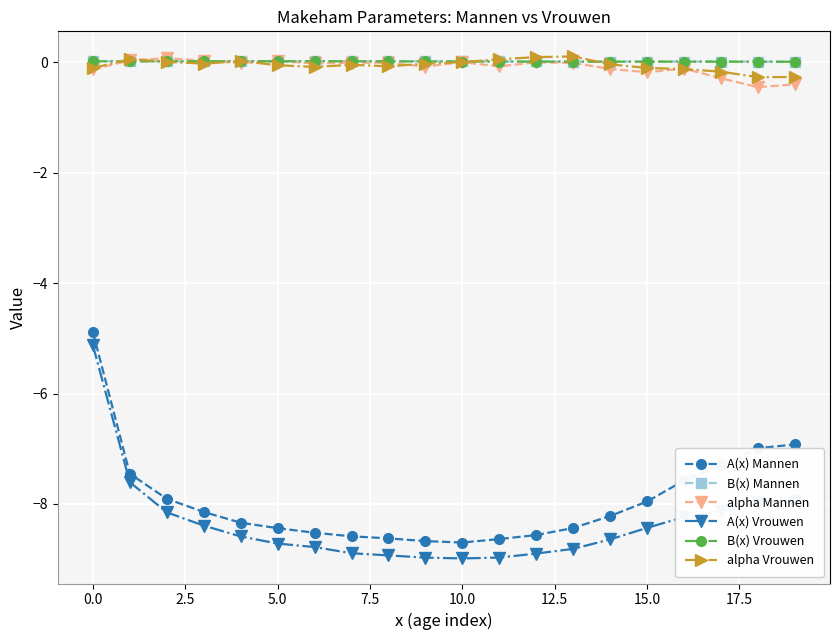

Which series has the widest spread of values?

A(x) Vrouwen